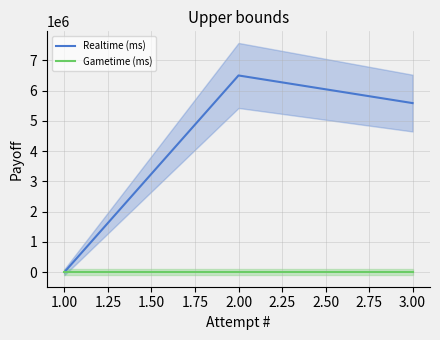

Does the chart have visible grid lines?

Yes